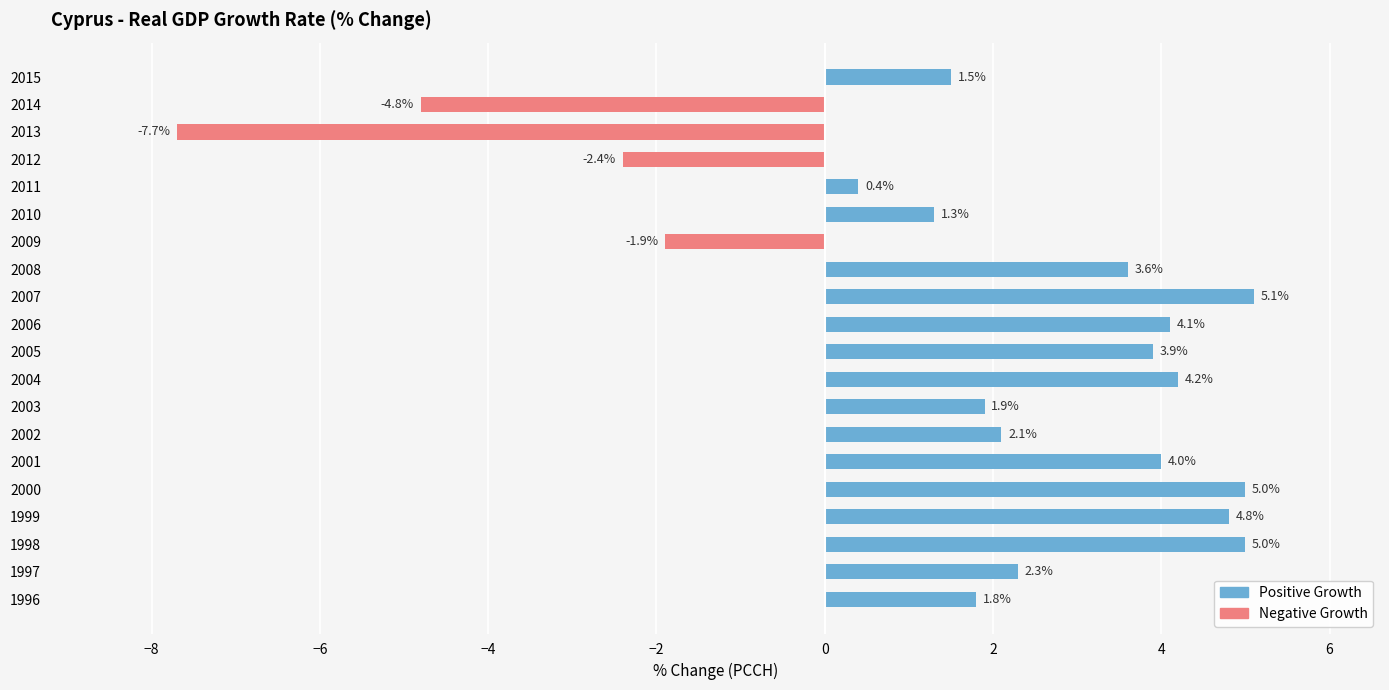

List the series in order of their overall mean, lowest first.

Negative Growth, Positive Growth